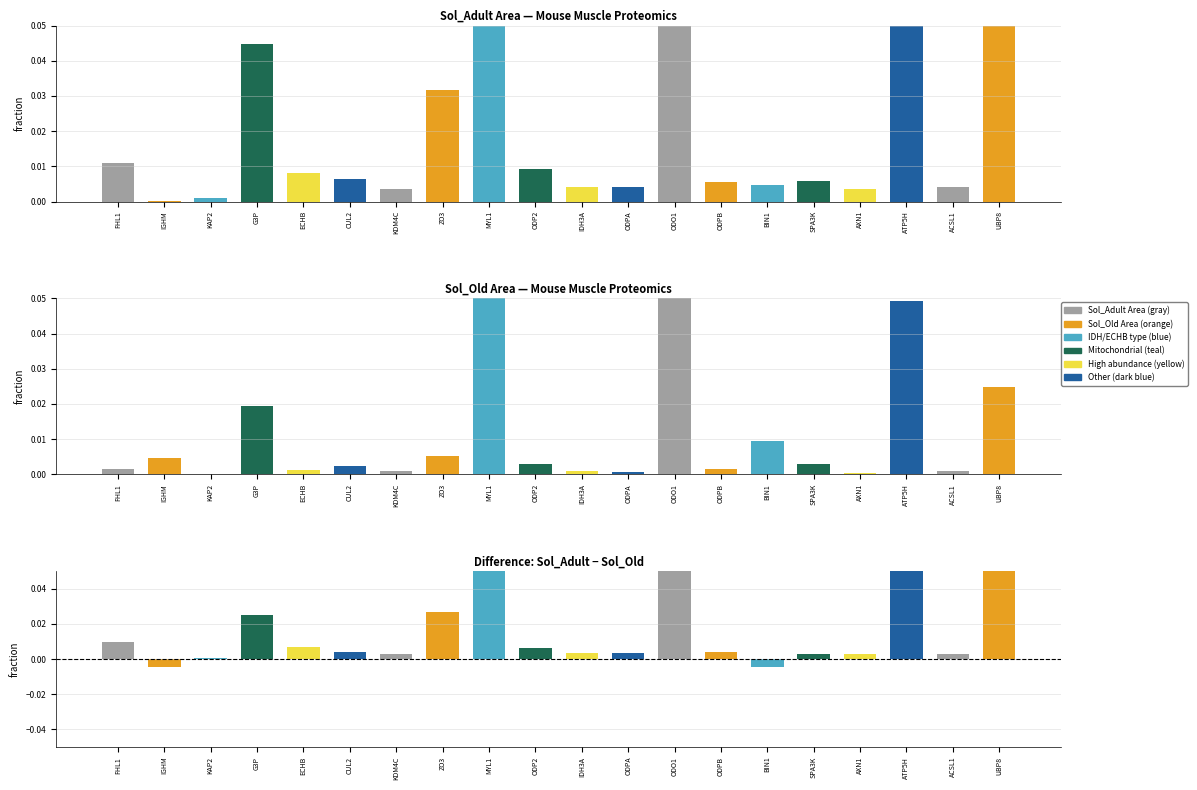

List the series in order of their peak value, highest first.

Sol_Adult Area, Sol_Old Area